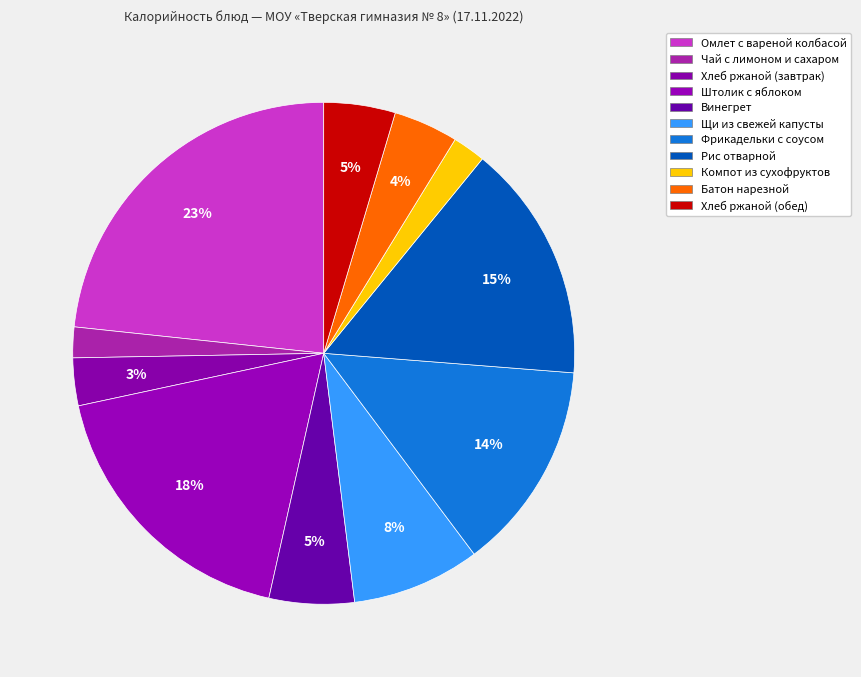

What is the ratio of the value at Хлеб ржаной (завтрак) to the value at Компот из сухофруктов?

1.4